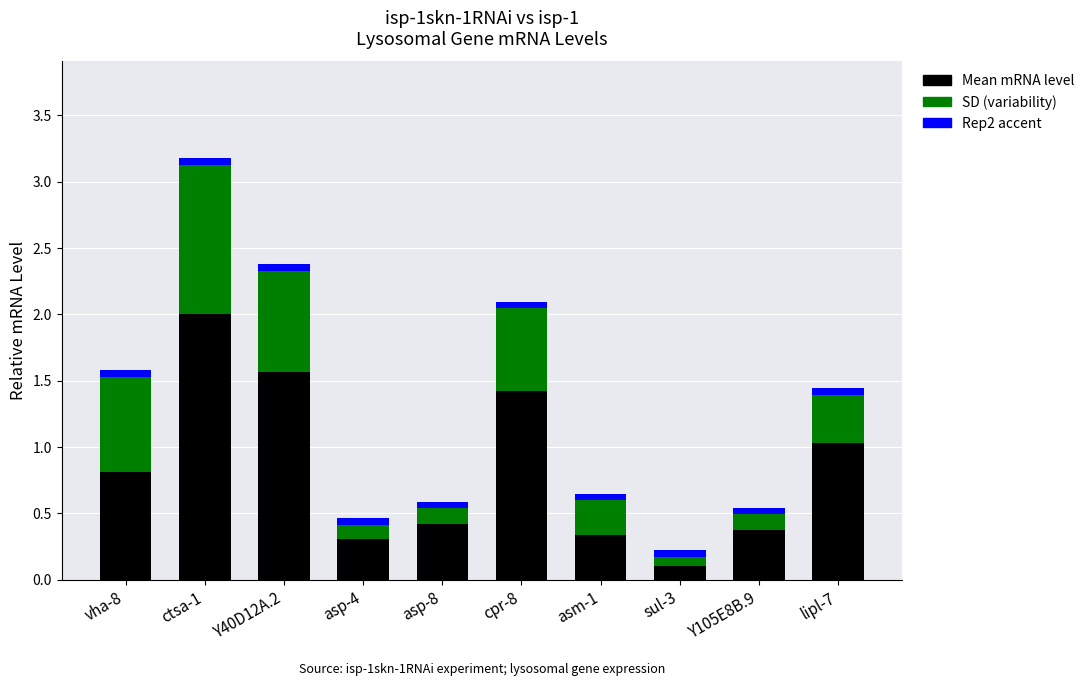

The Mean mRNA level series shows 0.5 at Y105E8B.9. True or false?

False